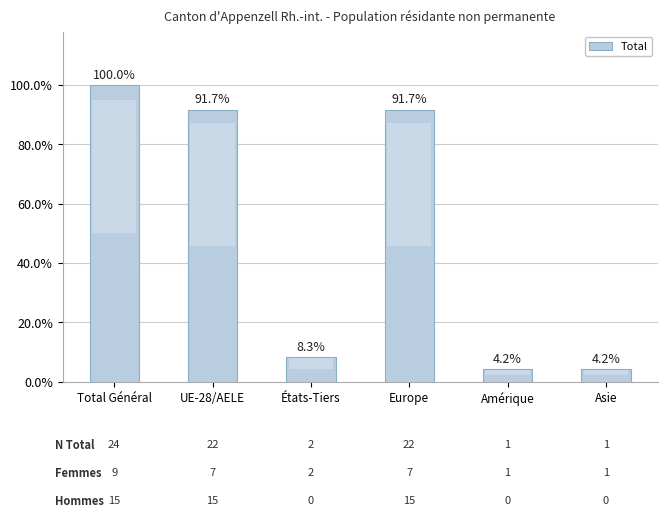

Rank the categories by value from highest to lowest.

Total Général, UE-28/AELE, Europe, États-Tiers, Amérique, Asie